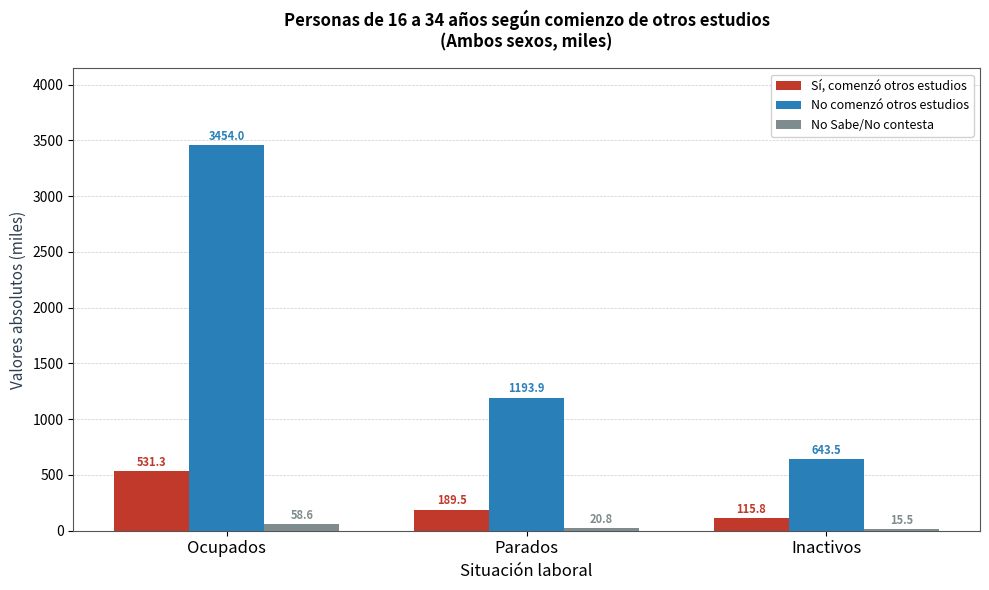

What is the difference between the maximum and second lowest values in the Sí, comenzó otros estudios series?

341.8